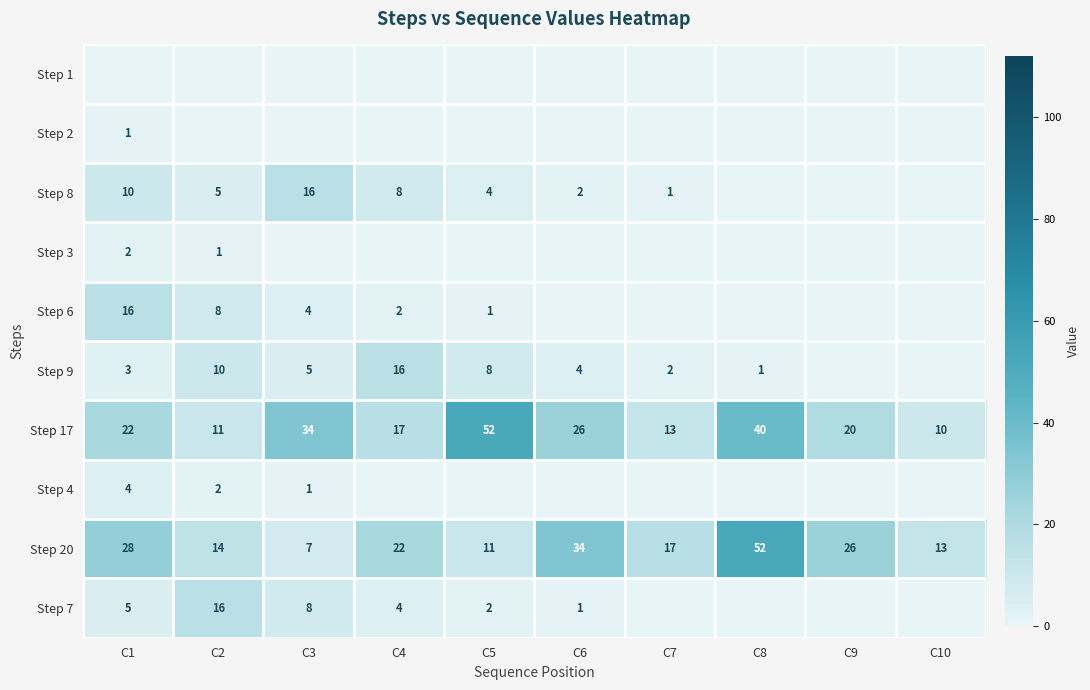

What is the difference between the maximum and minimum values in the Step 20 series?

45